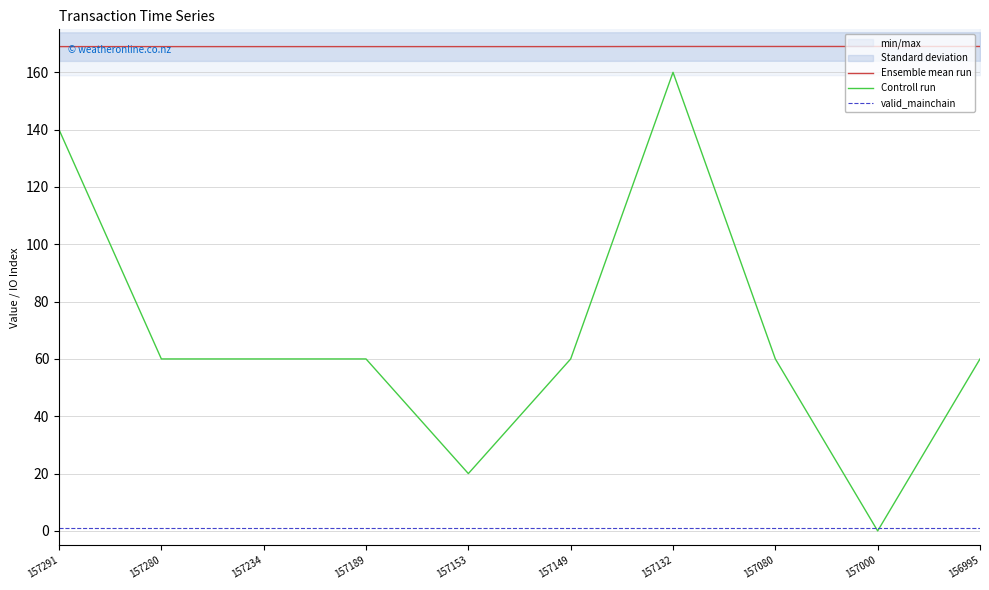

True or false: Ensemble mean run and Controll run cross at least once.

False